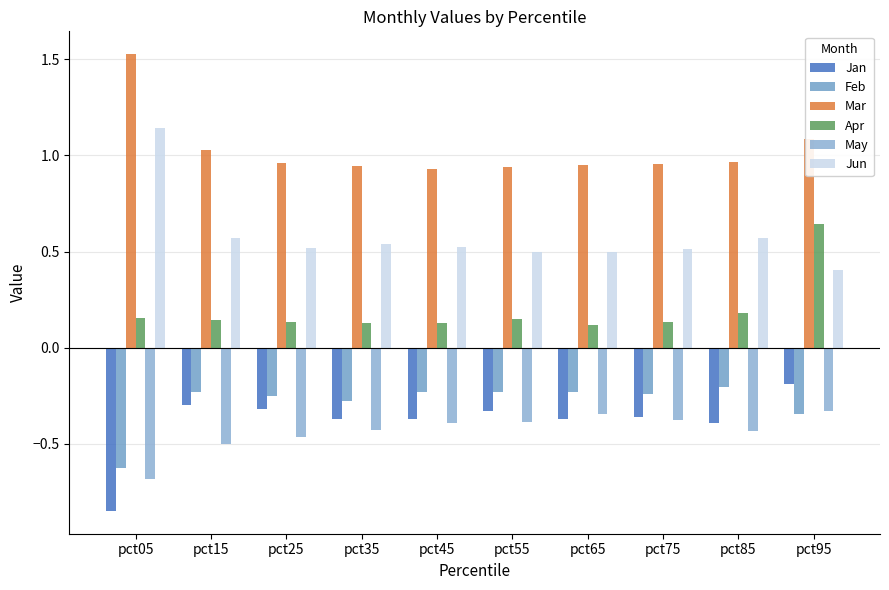

What is the value of the Jan bar at the 1st from the left?

-0.8